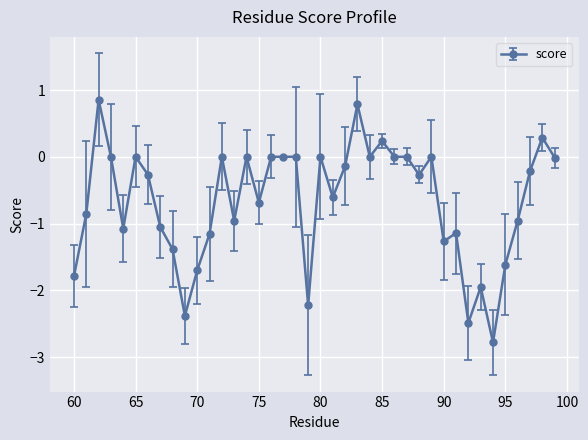

What is the minimum value shown in the chart?

-2.8